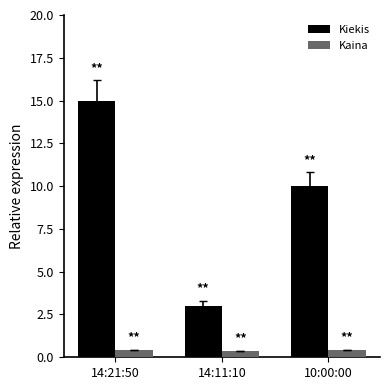

Reading left to right, transcribe all the data shown in this chart.

Kiekis: 14:21:50=15.0	14:11:10=3.0	10:00:00=10.0
Kaina: 14:21:50=0.4	14:11:10=0.4	10:00:00=0.4